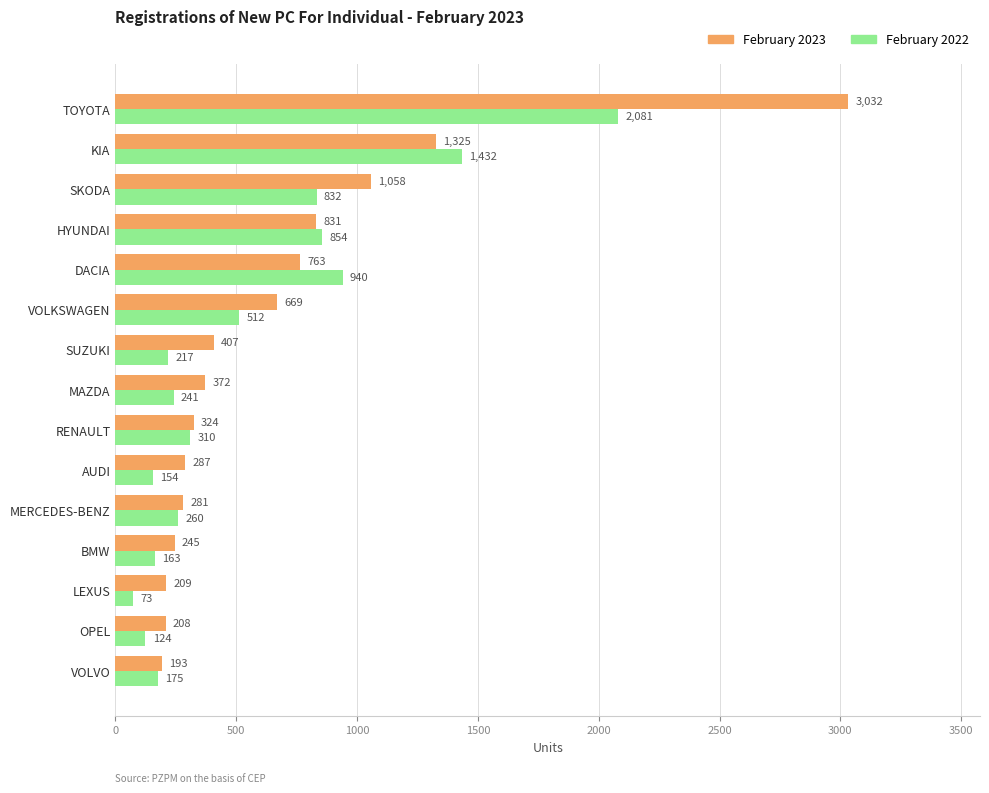

What is the average value of the February 2022 series?

558